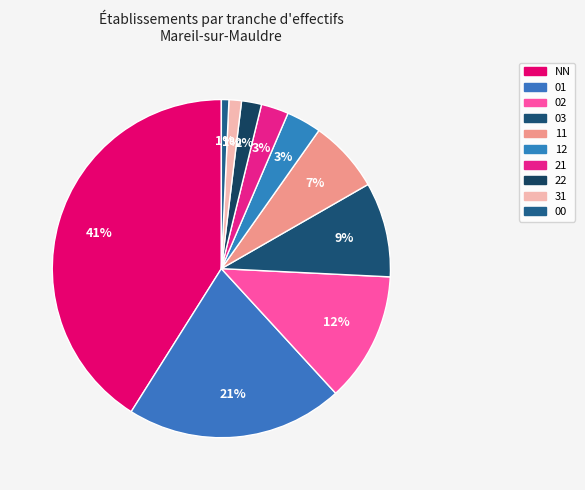

Is 12 the majority of the pie?

No